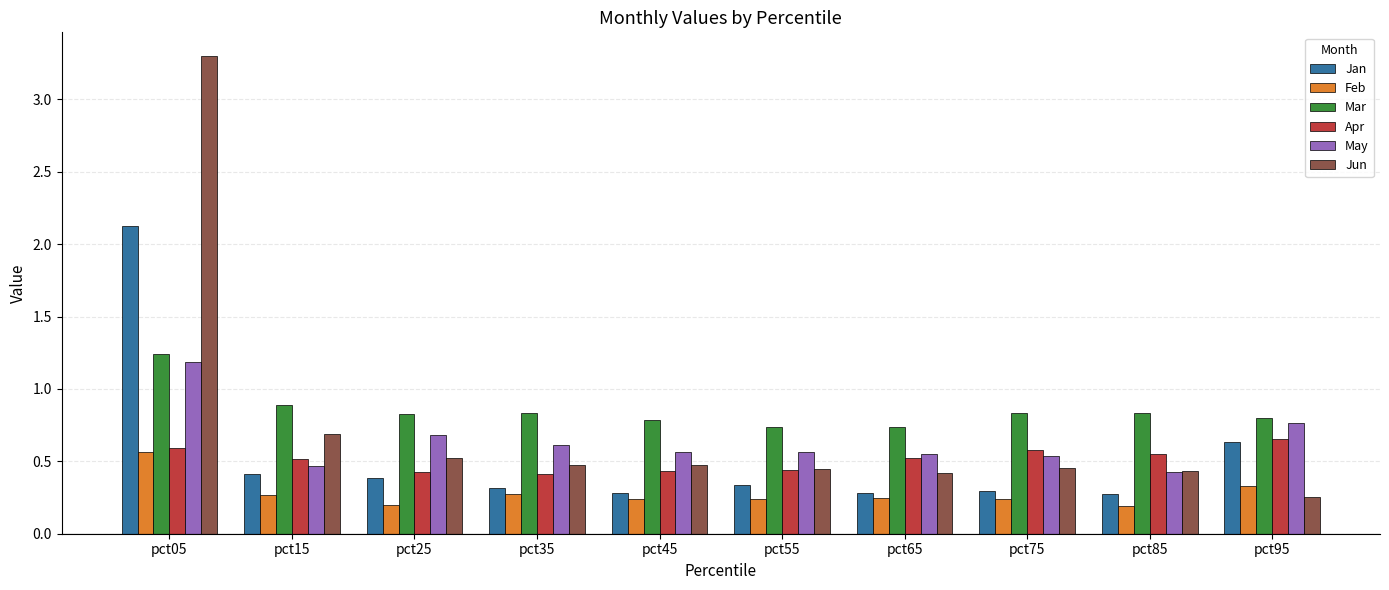

Is it true that Jun equals 0.7 at pct15?

True